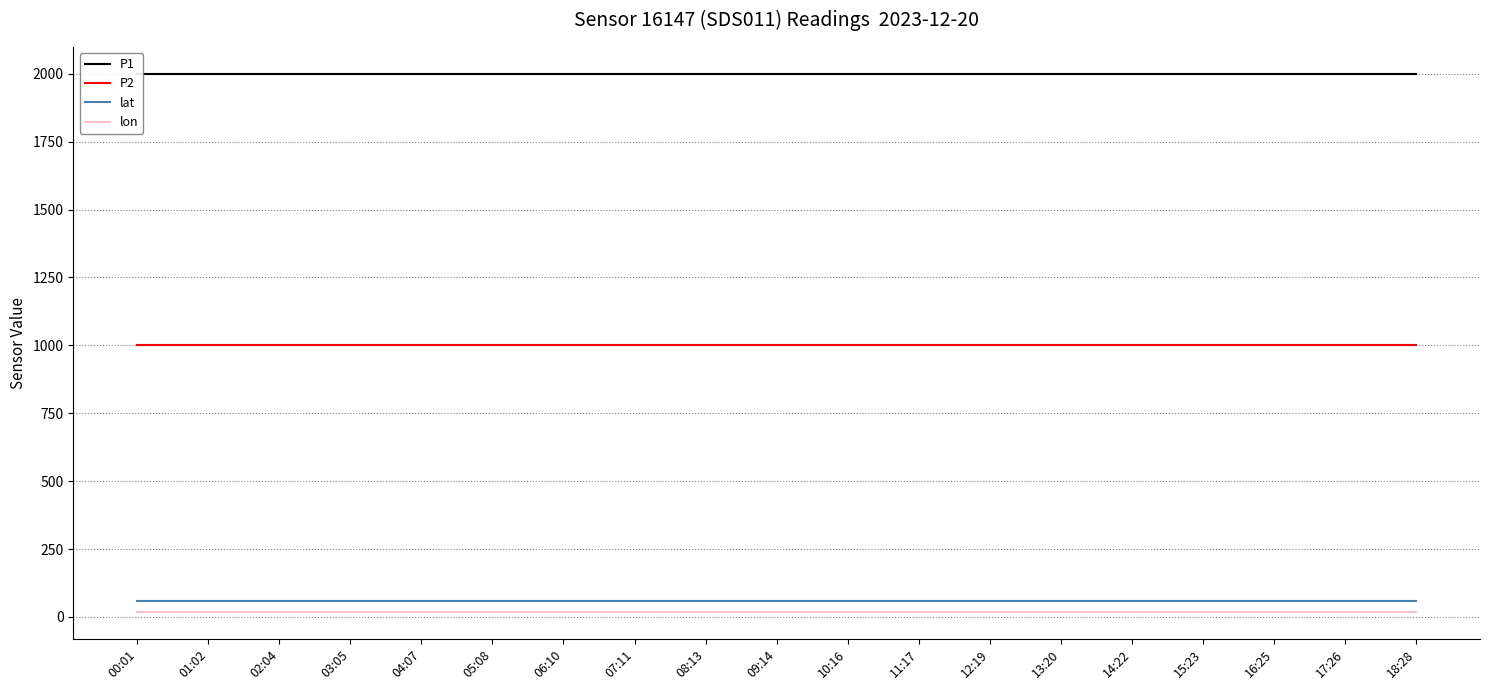

What is the smallest value displayed?

18.0